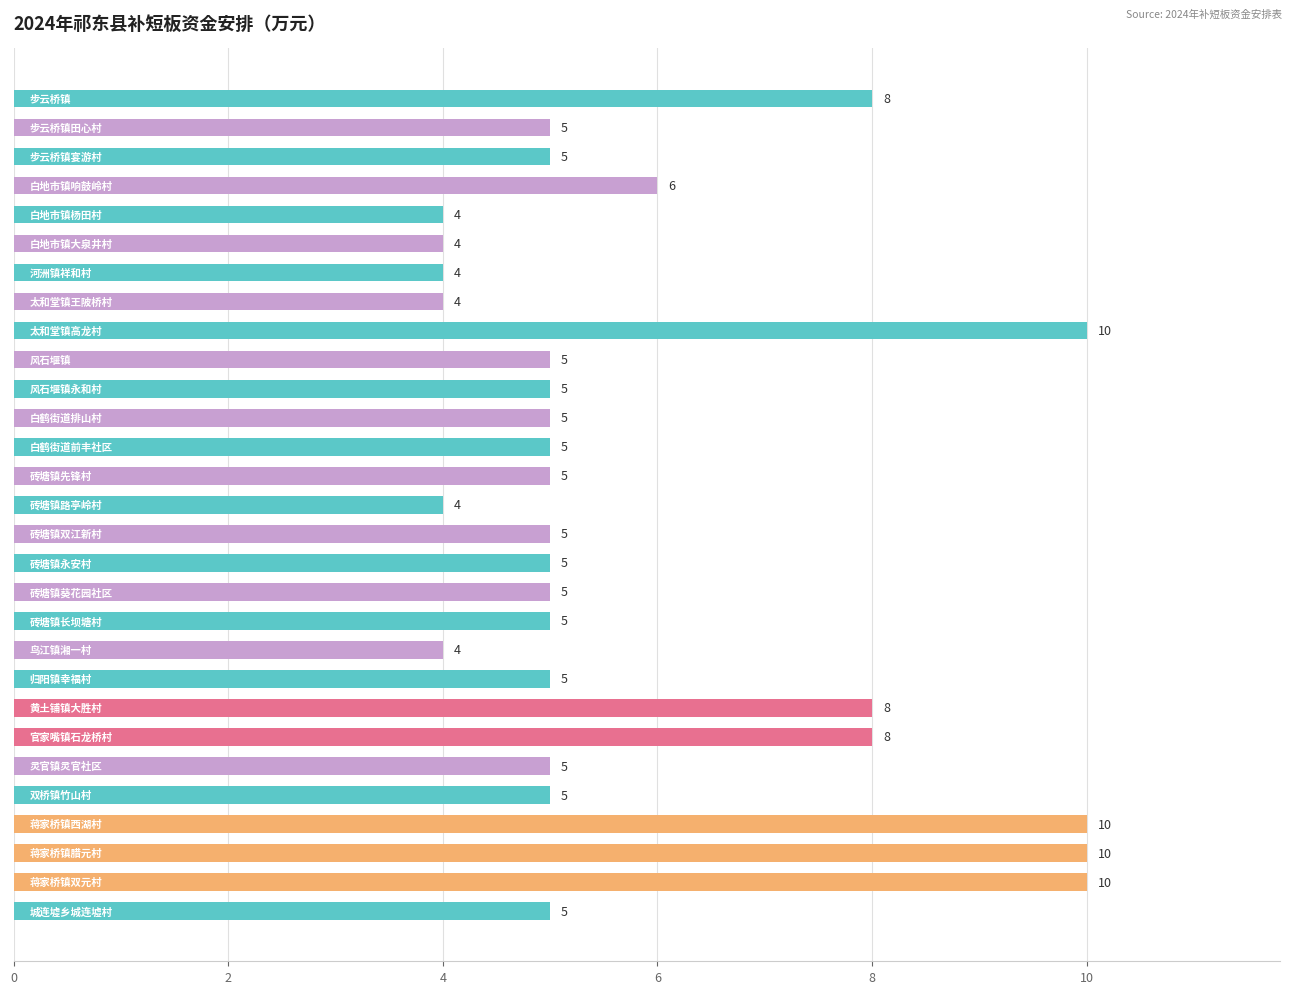

What is the minimum value shown in the chart?

4